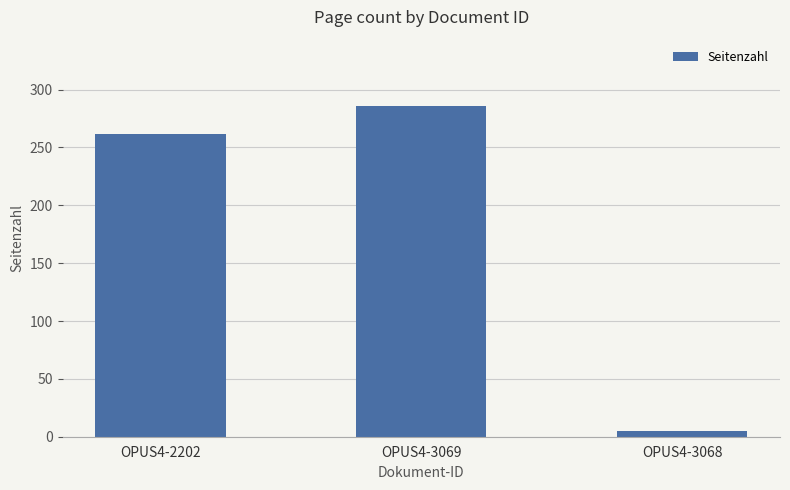

What is the average value?

184